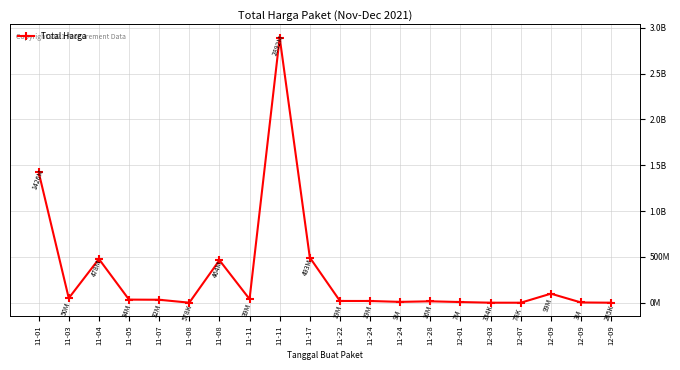

Is this an area chart (filled region under the line)?

No